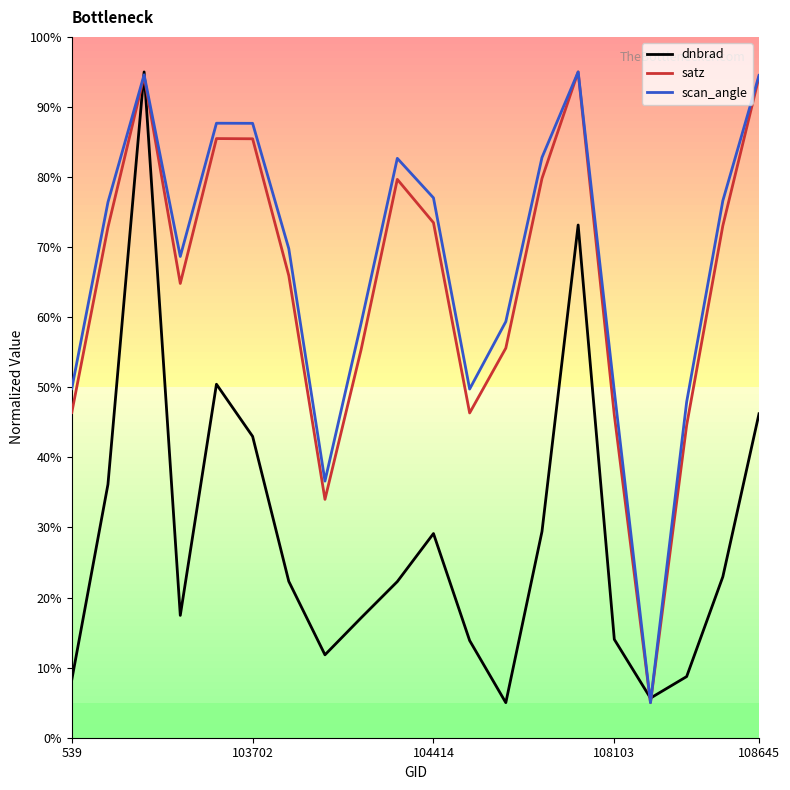

What is the minimum value shown in the chart?

5.0